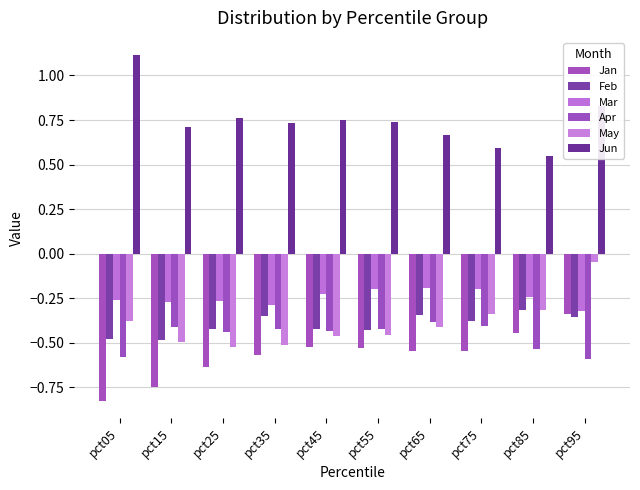

Which series has the largest total across all categories?

Jun